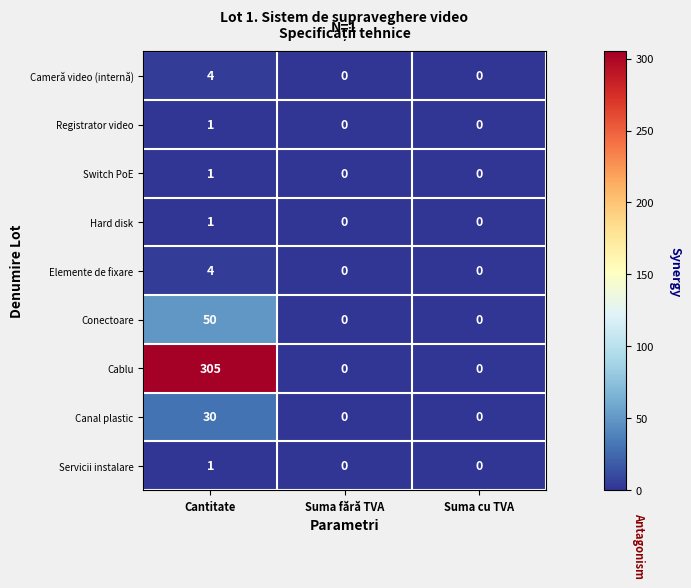

Reading left to right, what are all the values shown in this chart?

Cameră video (internă): 4	0	0
Registrator video: 1	0	0
Switch PoE: 1	0	0
Hard disk: 1	0	0
Elemente de fixare: 4	0	0
Conectoare: 50	0	0
Cablu: 305	0	0
Canal plastic: 30	0	0
Servicii instalare: 1	0	0